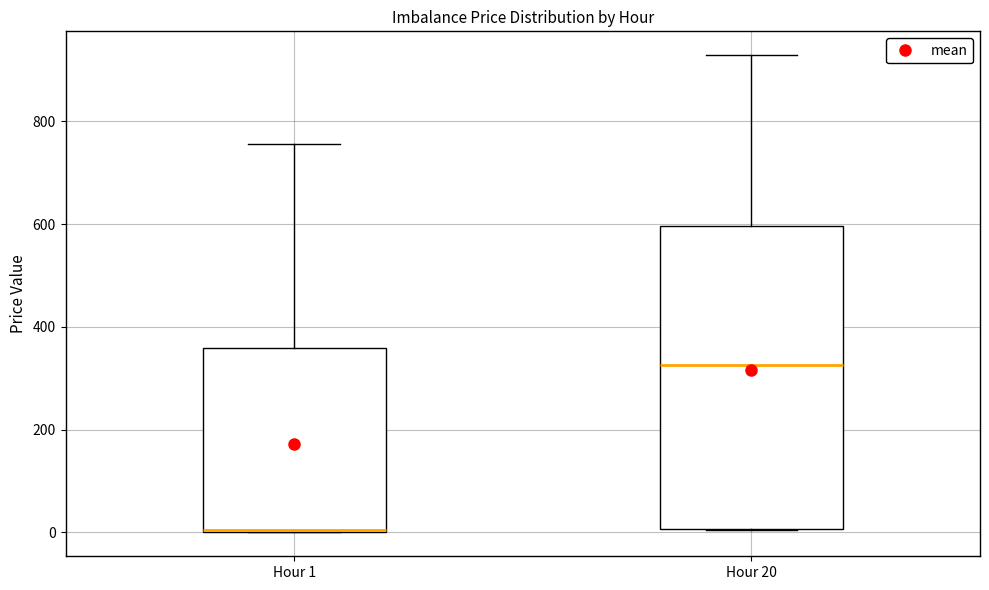

Which box is the tallest, from its lower edge to its upper edge?

Hour 20